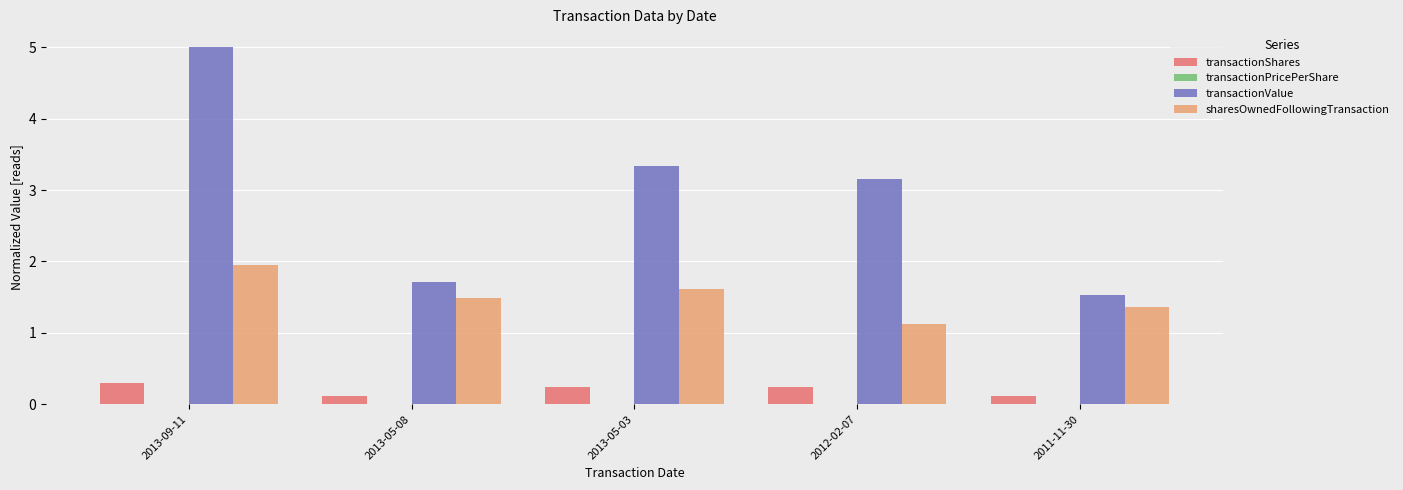

How many data points does each series have?

5